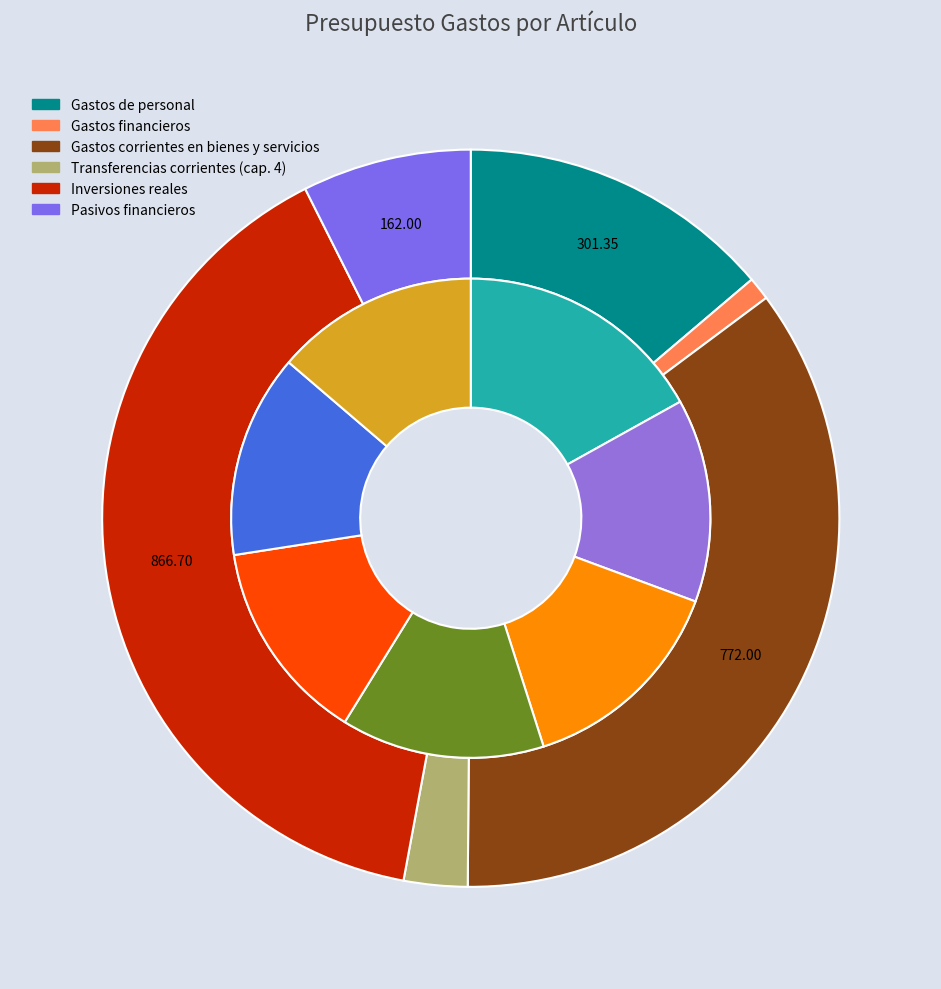

Is there a majority slice in this chart?

No